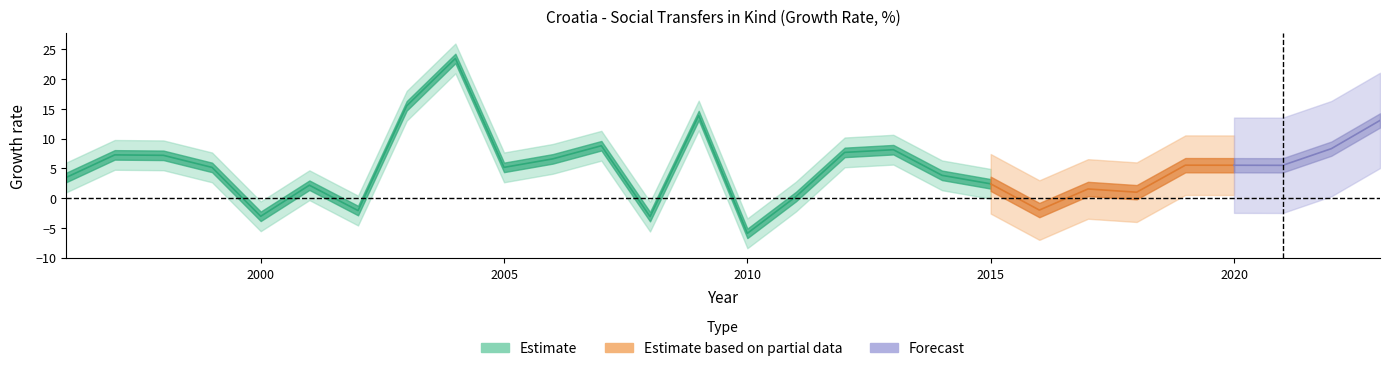

Where is the first local minimum?

2000